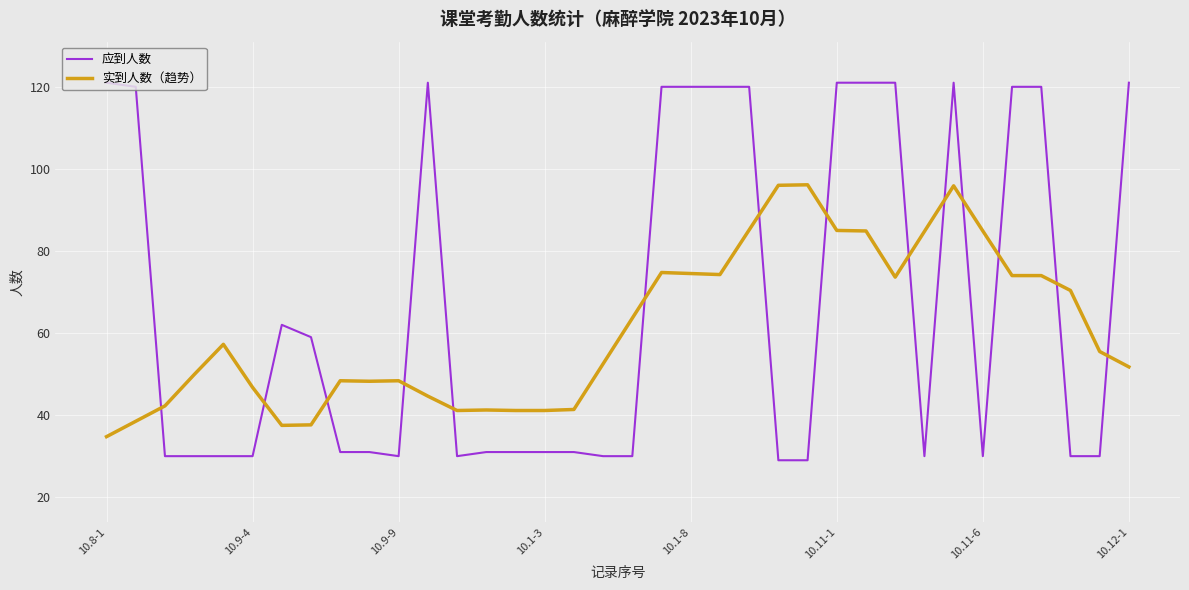

Rank the series by their average value, from lowest to highest.

实到人数（趋势）, 应到人数